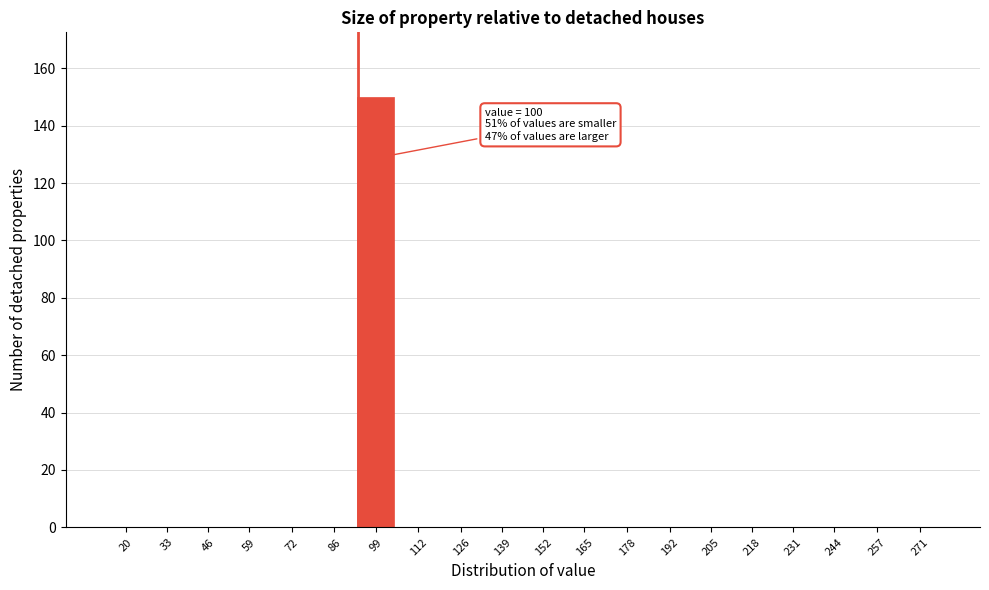

Reading right to left, list all the values displayed in this chart.

271=0	257=0	244=0	231=0	218=0	205=0	192=0	178=0	165=0	152=0	139=0	126=0	112=0	99=150	86=0	72=0	59=0	46=0	33=0	20=0